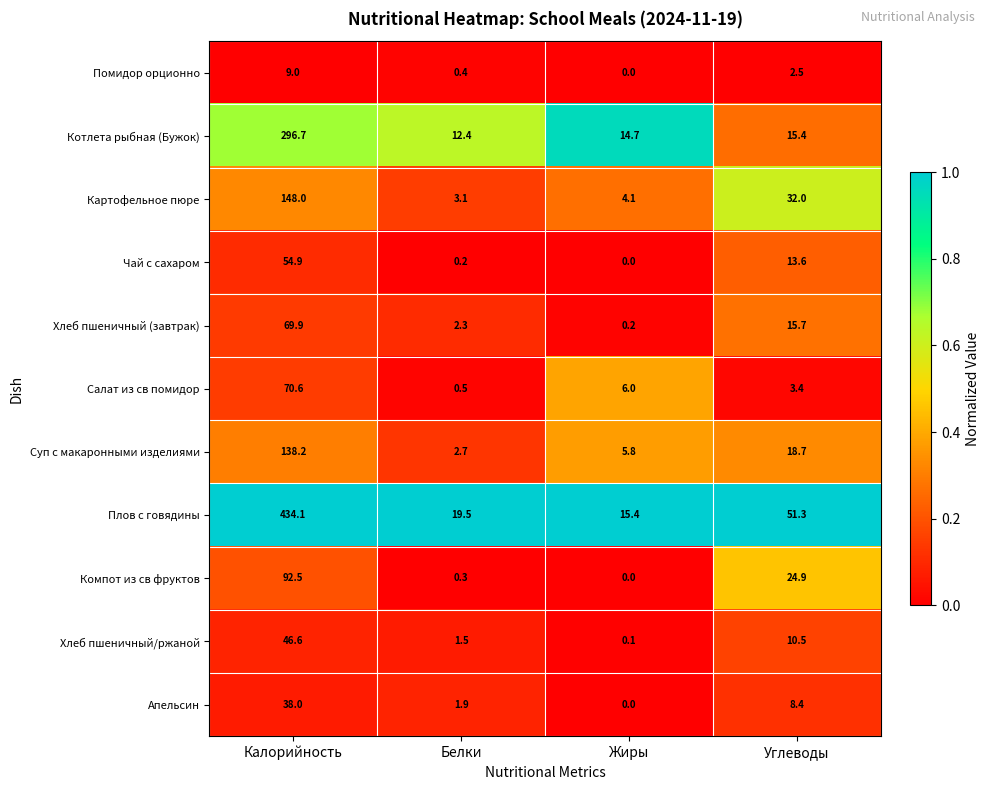

What is the approximate value of Хлеб пшеничный (завтрак) at Углеводы?

15.7